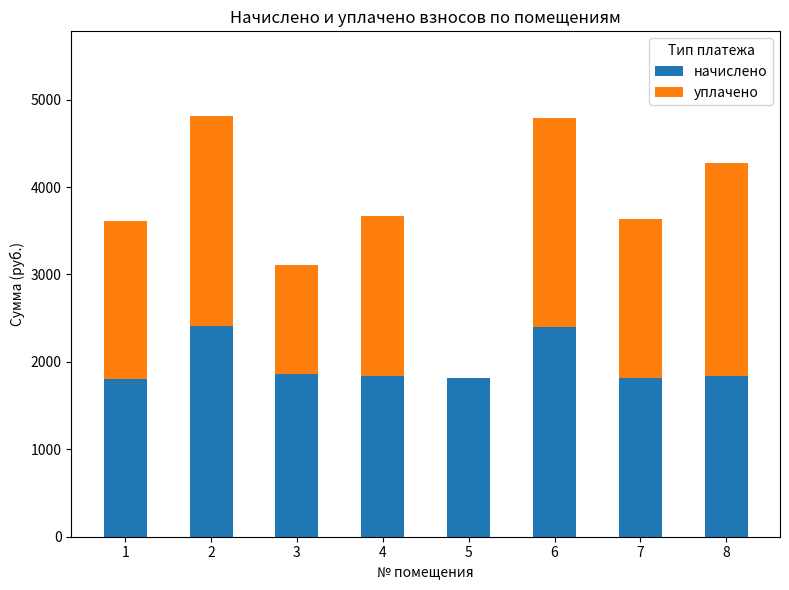

What is the sum of the начислено values at 4 and 8?

3666.0